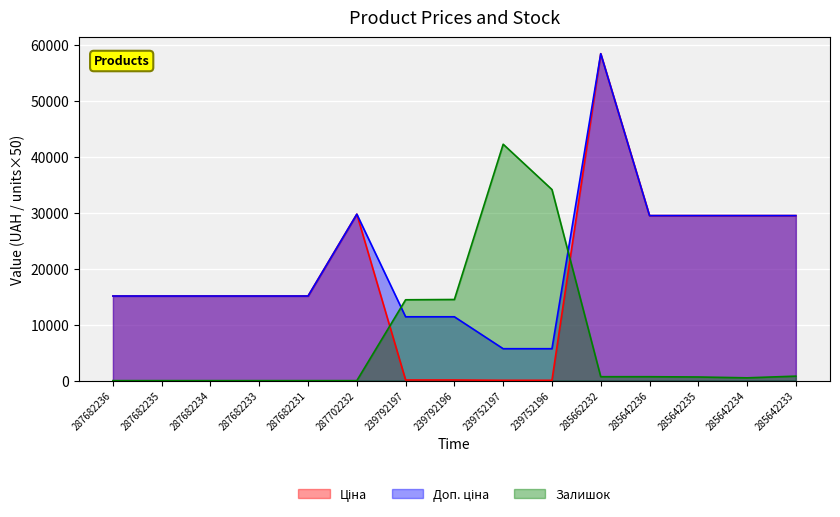

What is the label of the 9th point from the right?

239792197